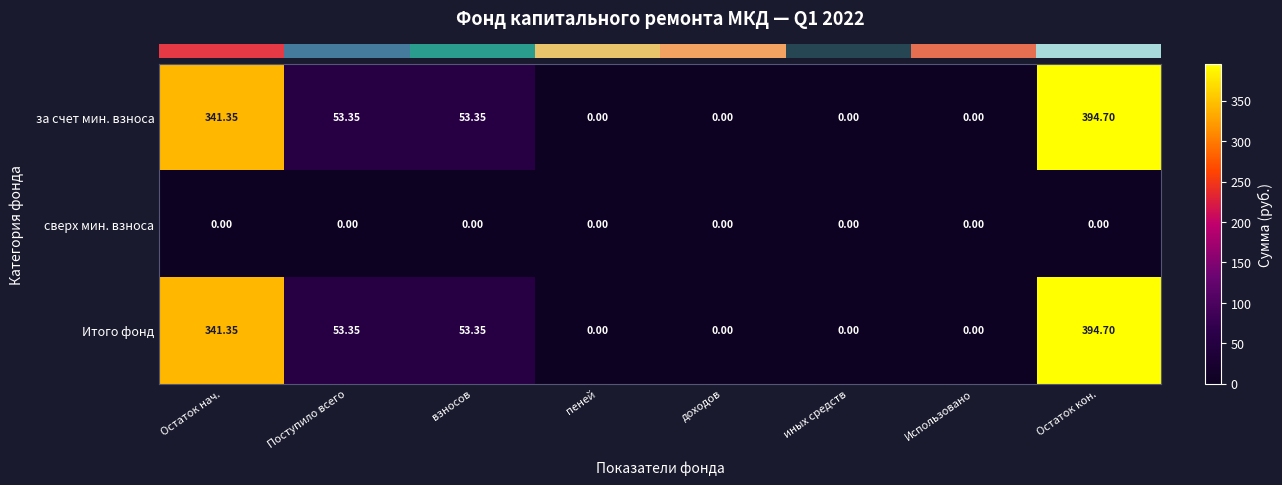

At which category does the chart reach its peak across all series?

Остаток кон.